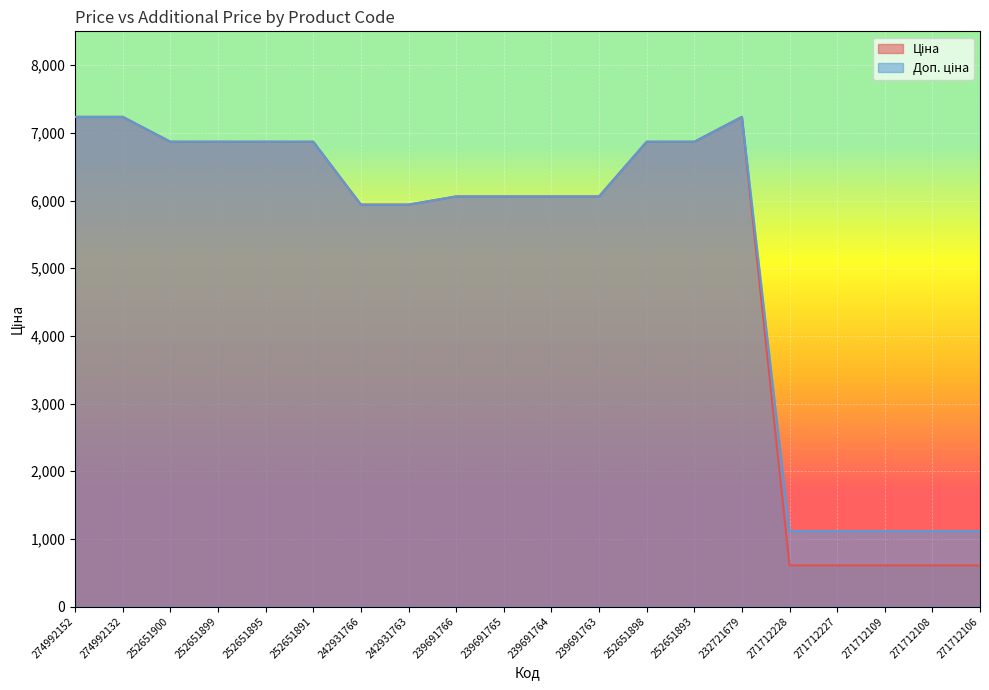

What is the value of the Доп. ціна point at the 15th from the left?

7235.9